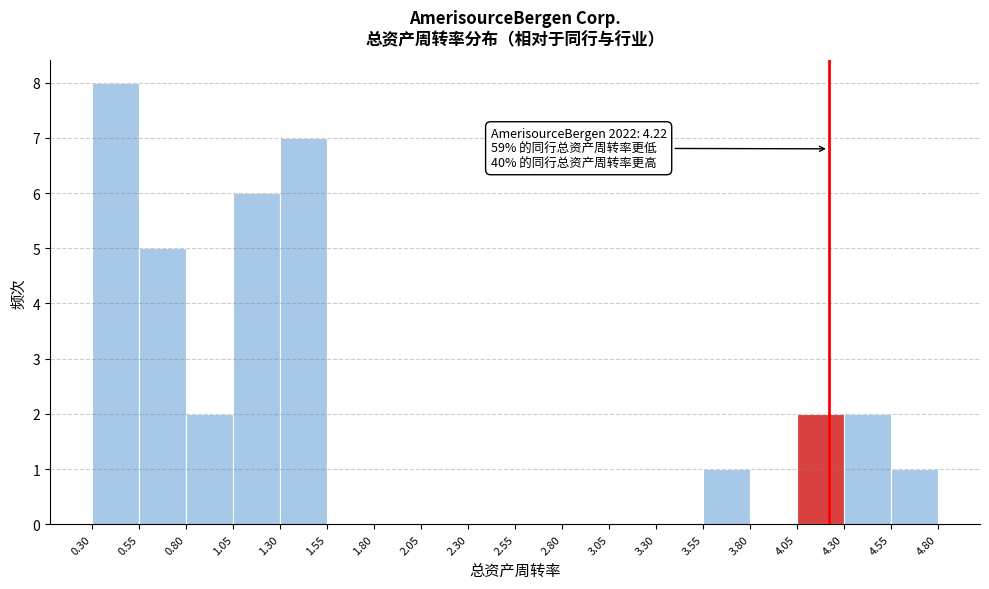

Which range on the x-axis has the tallest bar?

0.30 to 0.55